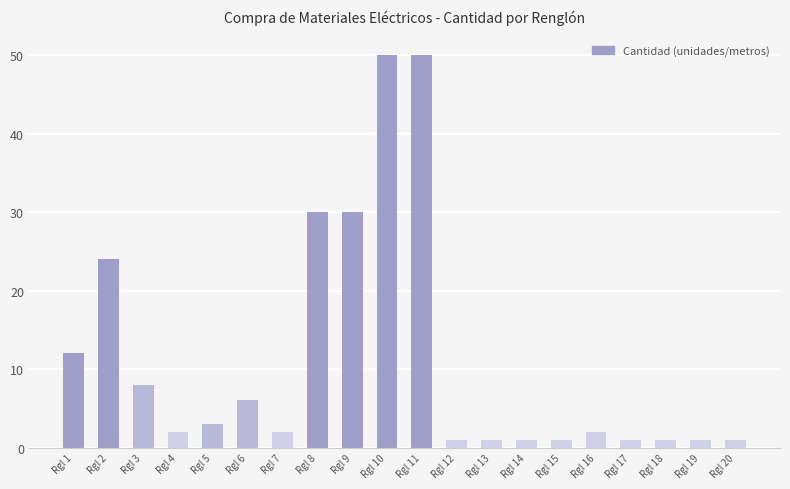

Does the chart contain stacked bars?

No